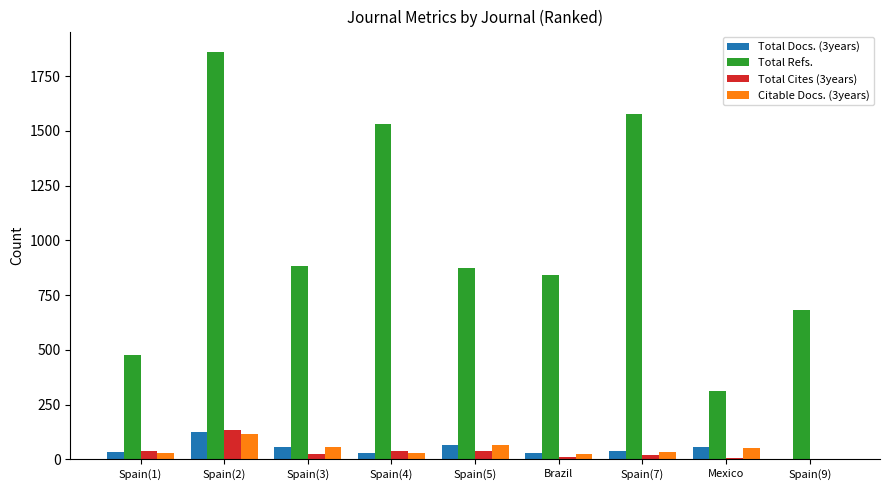

What is the sum of all Total Refs. values?

9037